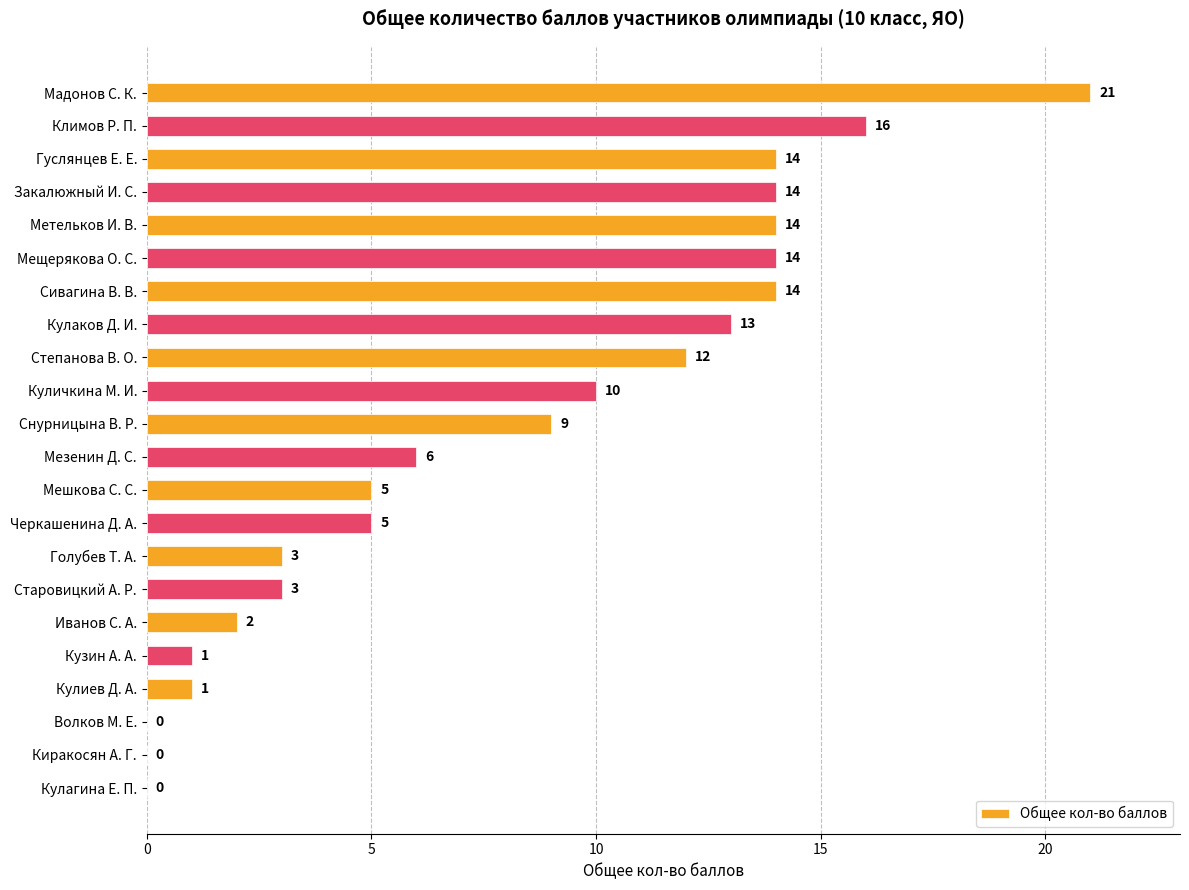

What is the sum of all values?

177